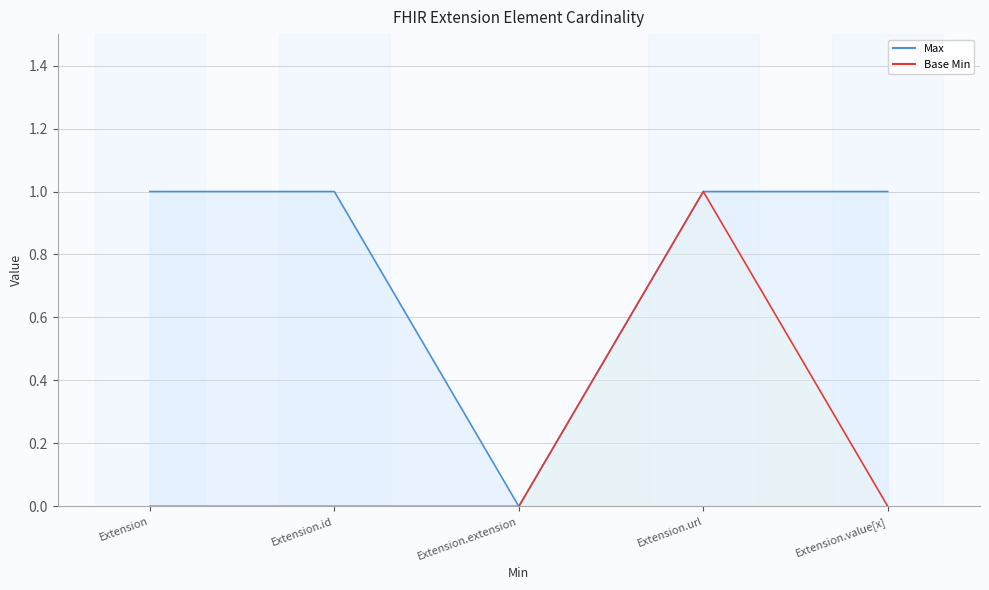

True or false: Base Min and Max cross at least once.

False